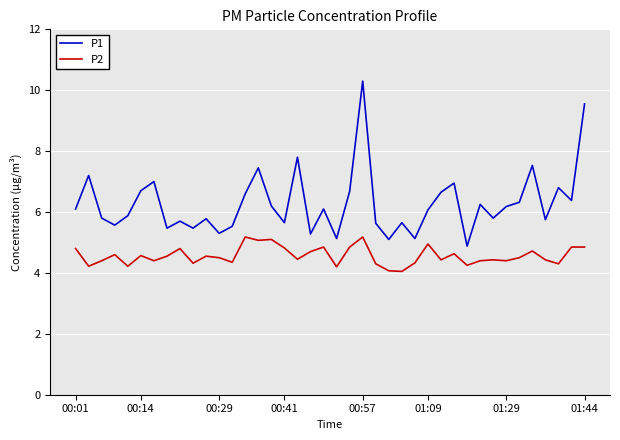

How many categories are shown in the chart?

40